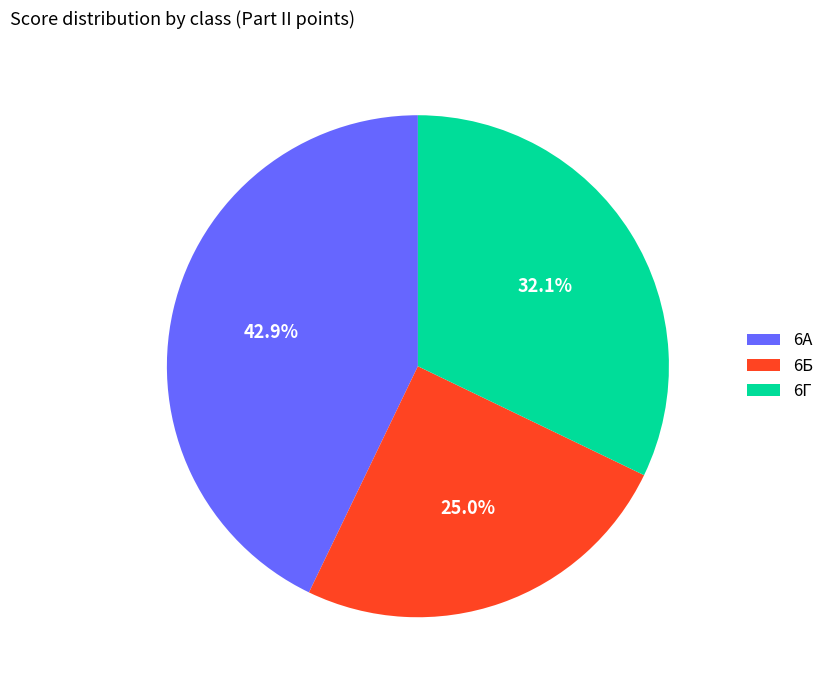

What is the smallest slice in the pie chart?

6Б